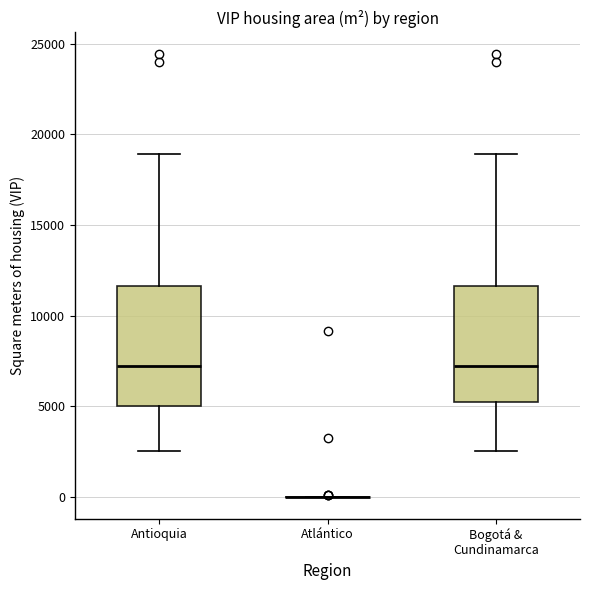

Reading left to right, transcribe this box plot: for each box, give where its median line is, the range the box spans, and where its two whiskers end, as read against the y-axis. The values are not printed on the chart, so give them approximately, as read against the axis.

Antioquia: median 7000, box 5000 to 11500, whiskers 2500 to 19000
Atlántico: box collapsed to a line at 0, whiskers 0 to 0
Bogotá & Cundinamarca: median 7000, box 5000 to 11500, whiskers 2500 to 19000